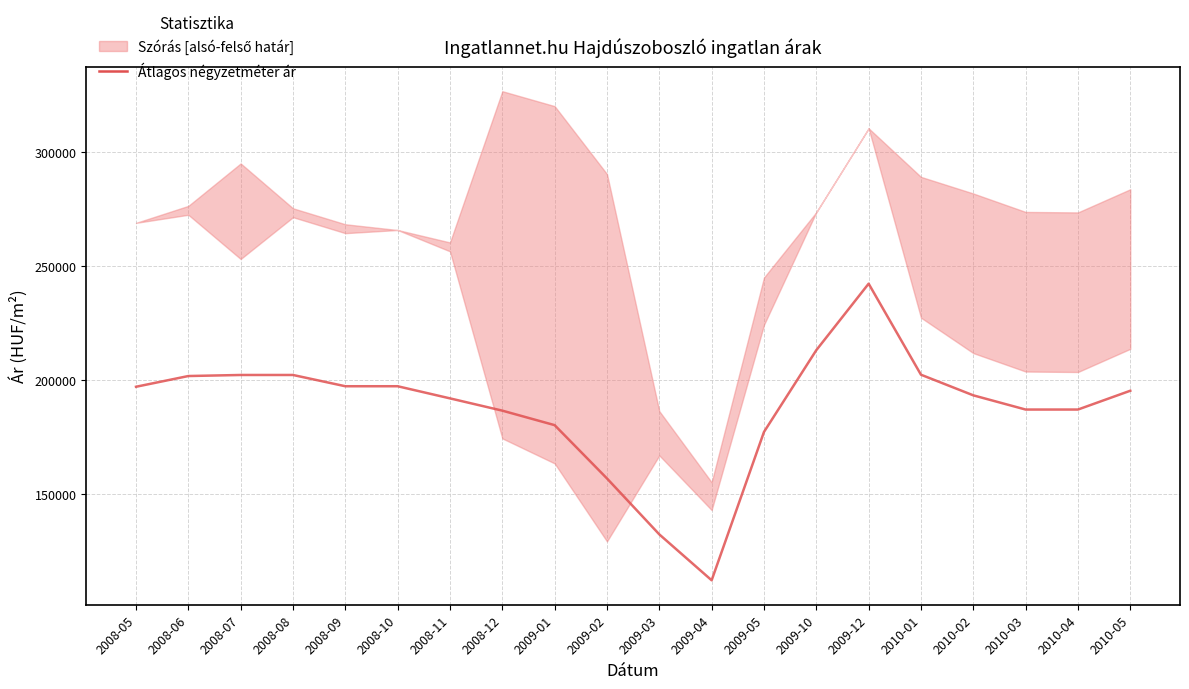

What is the change in value from 2009-03 to 2010-05?

+63010